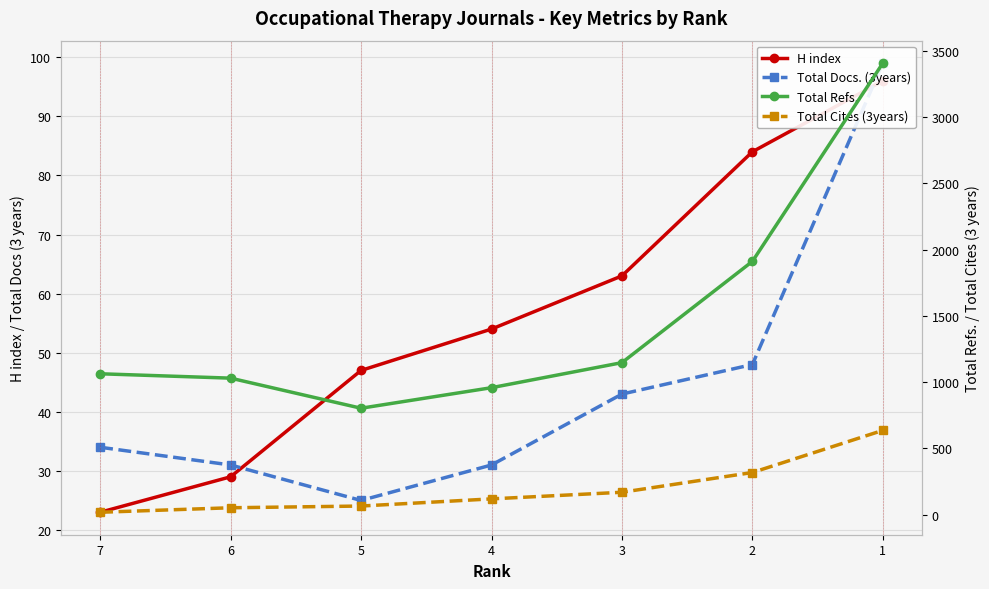

How many values in the H index series are below 54?

3